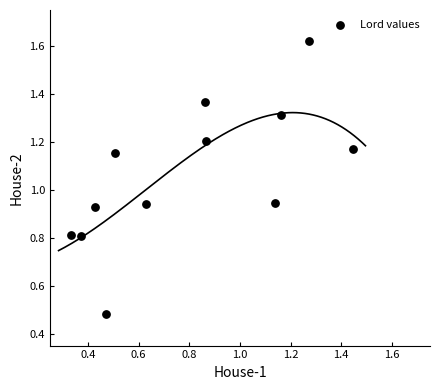

What is the average Y value?

1.1